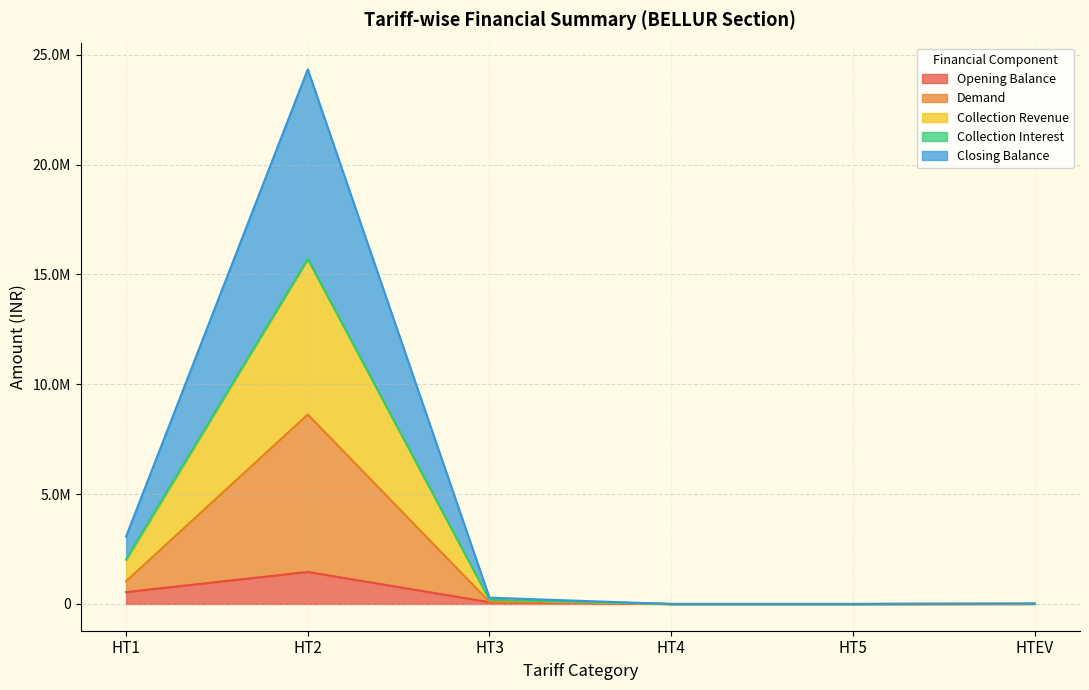

Which category has the lowest value across all series?

HT4